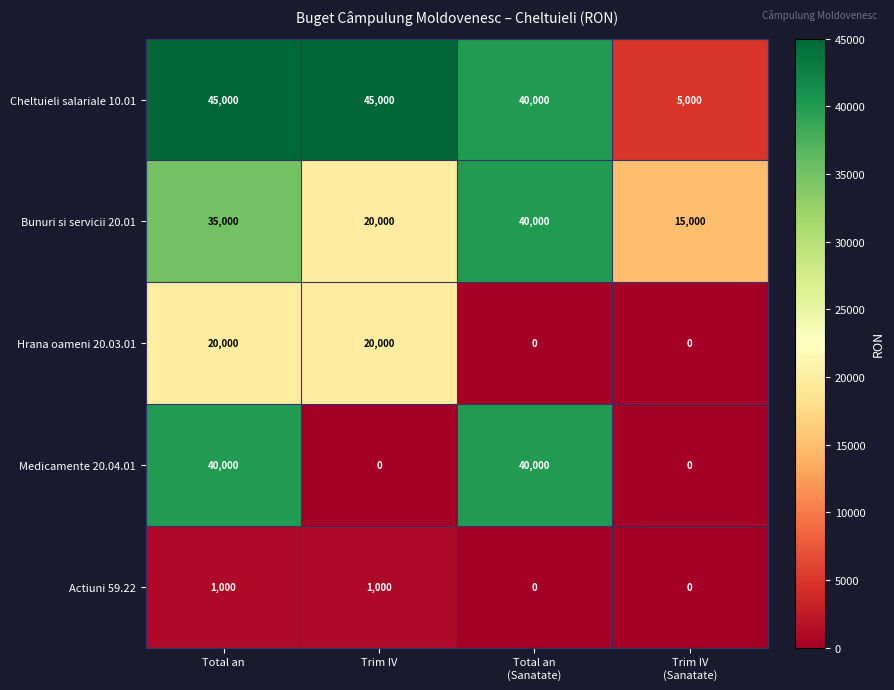

What is the difference between the maximum and second lowest values in the Medicamente 20.04.01 series?

40000